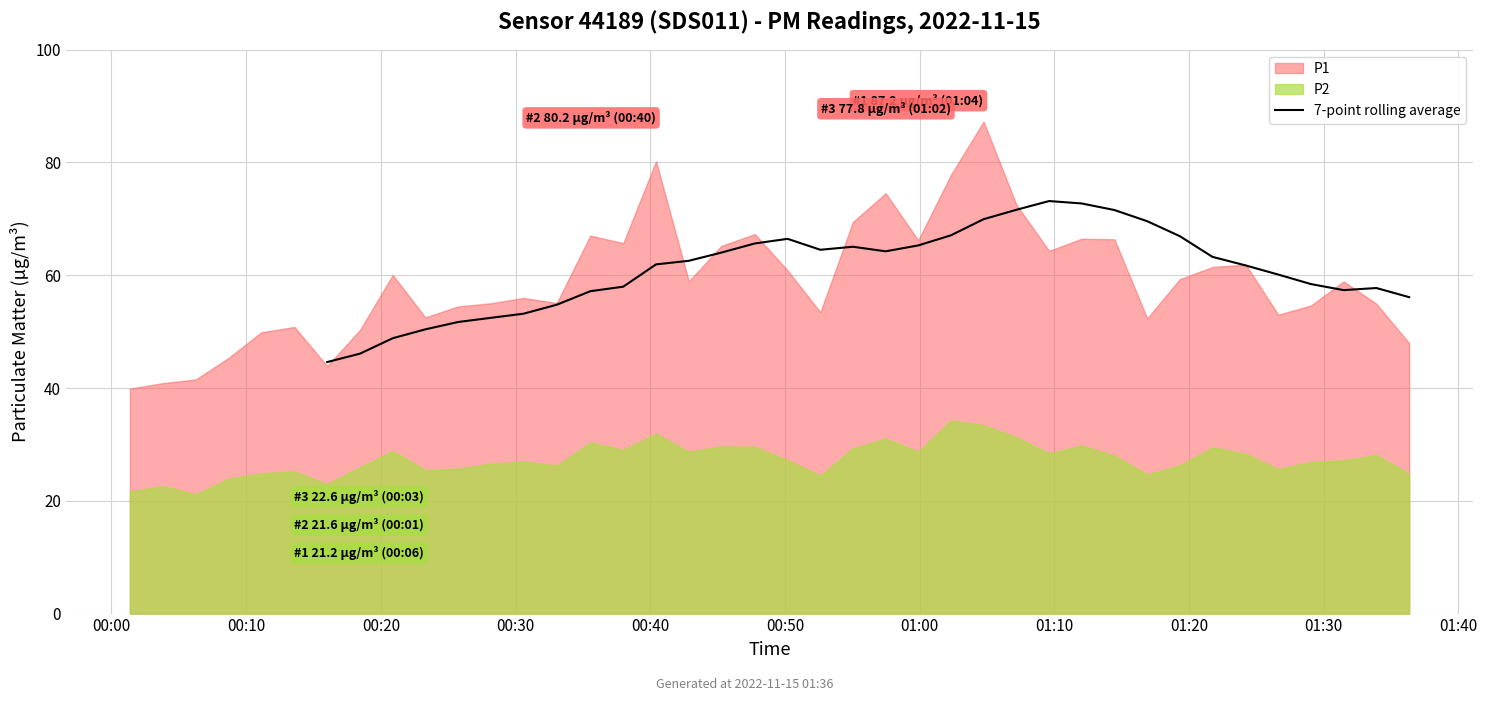

What is the highest value of the 7-point rolling average series?

73.2